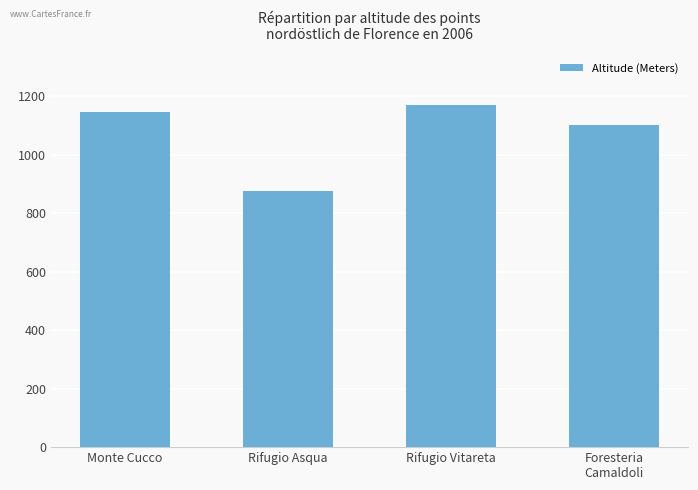

The chart shows a value of 627 at Foresteria
Camaldoli. True or false?

False